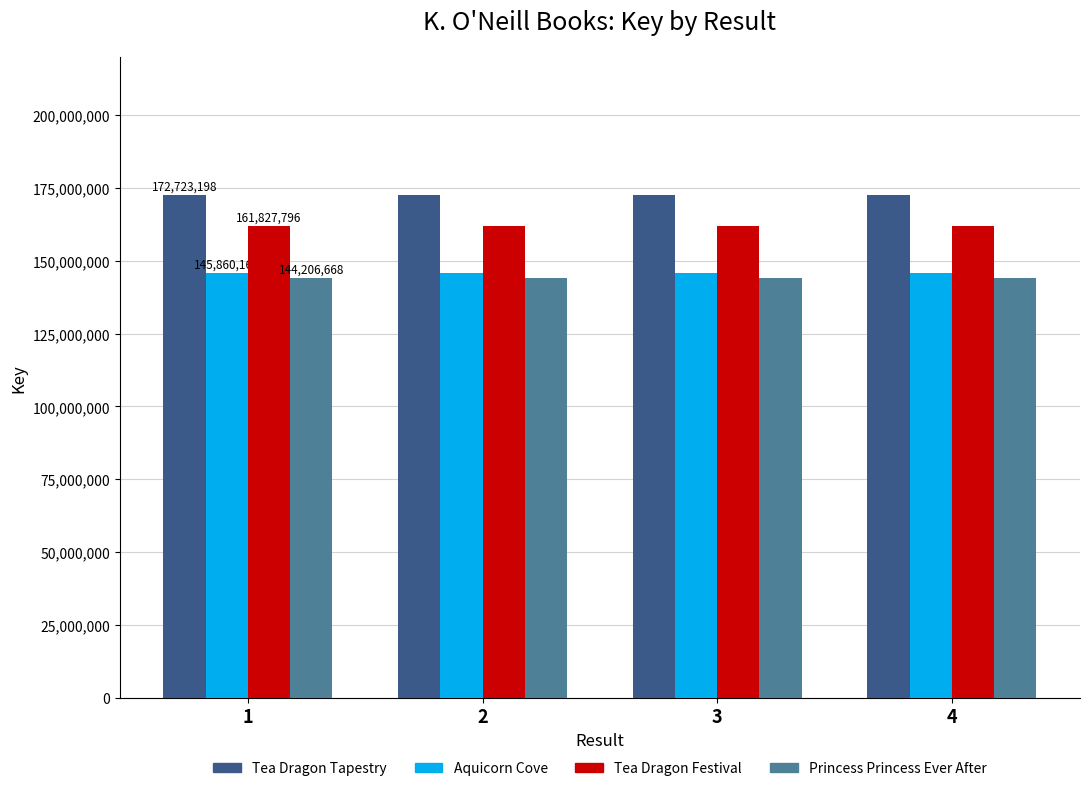

What is the sum of the Tea Dragon Festival values at 3 and 2?

323655592